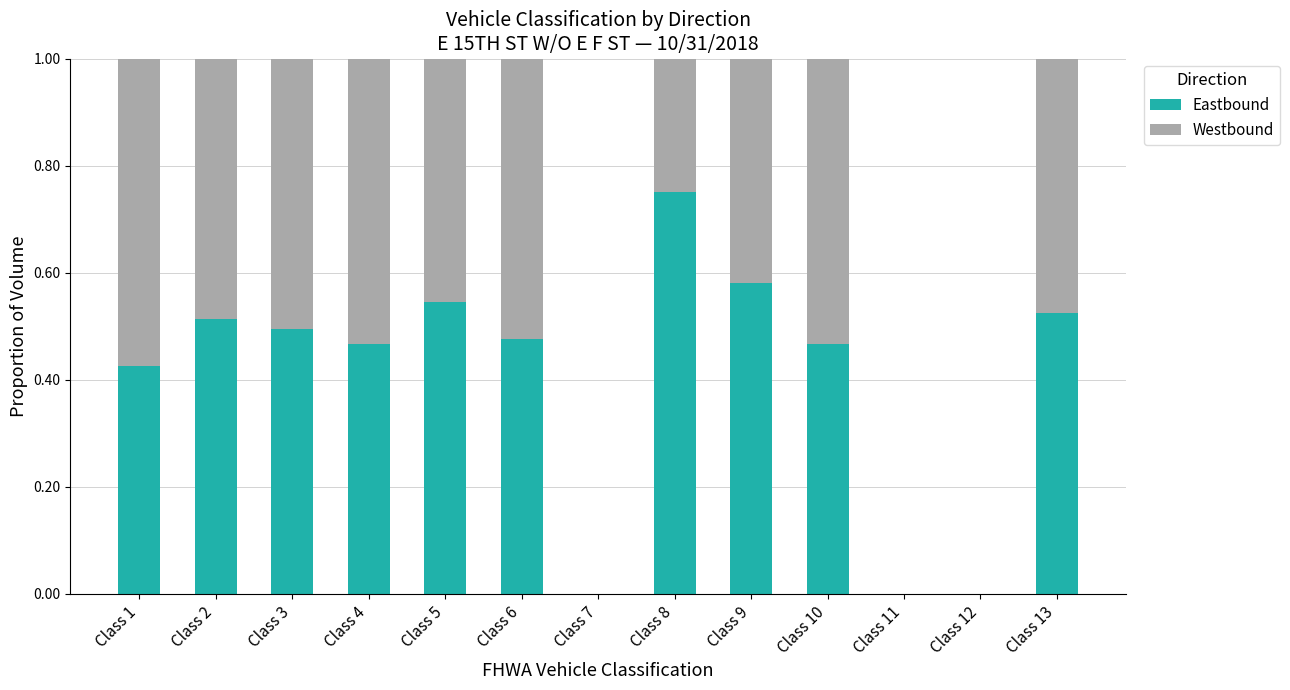

The value of Eastbound at Class 6 is 0.5. True or false?

True